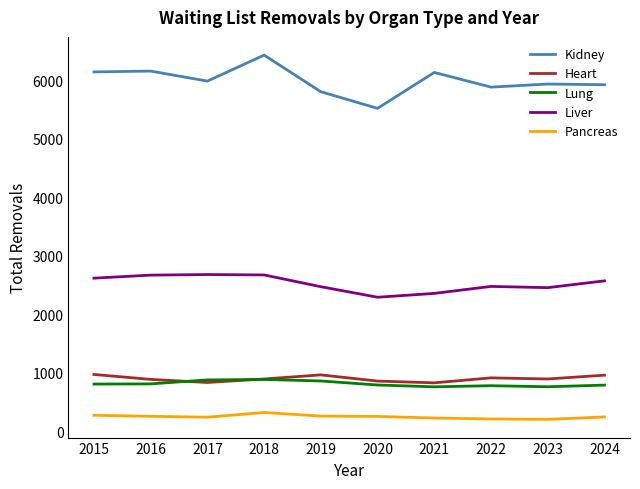

True or false: Heart and Liver intersect in this chart.

False